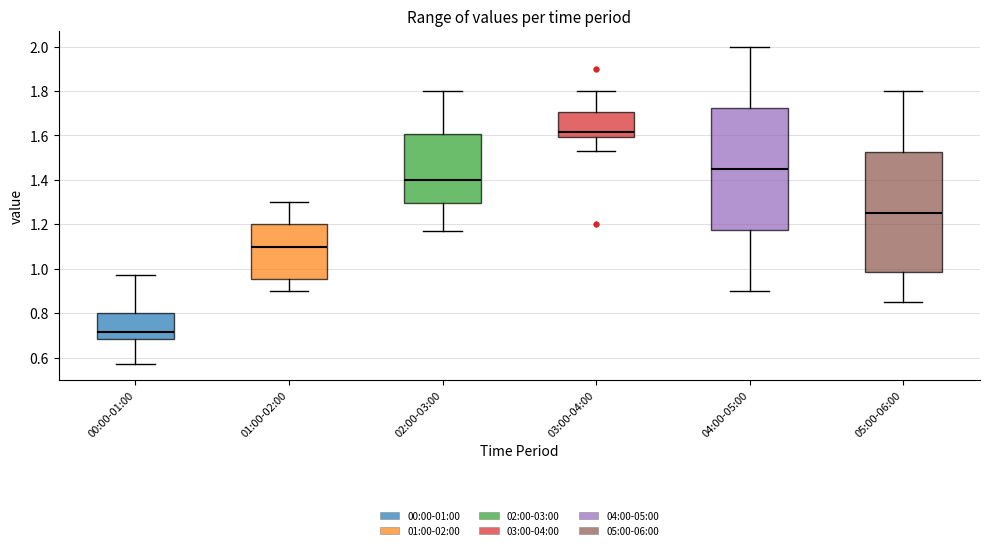

Where does the median line of the box for 03:00-04:00 sit on the y-axis? The values are not printed on the chart, so give them approximately, as read against the axis.

1.62